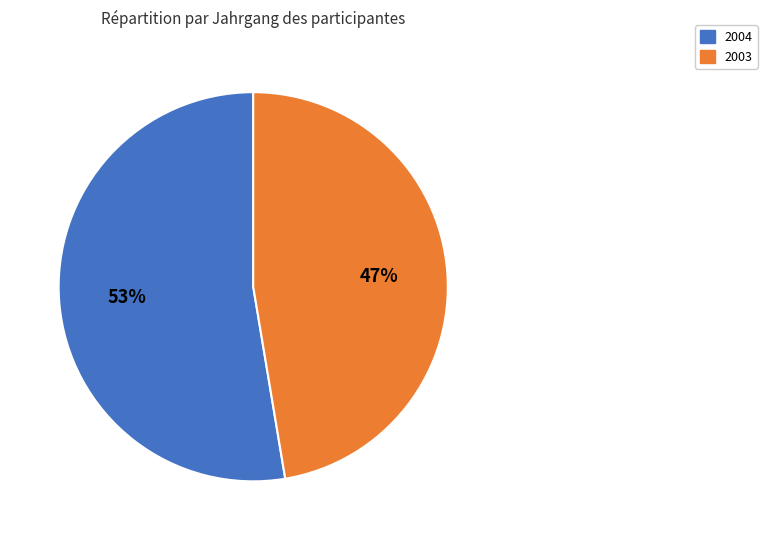

To the nearest percent, what portion does 2004 represent?

53%